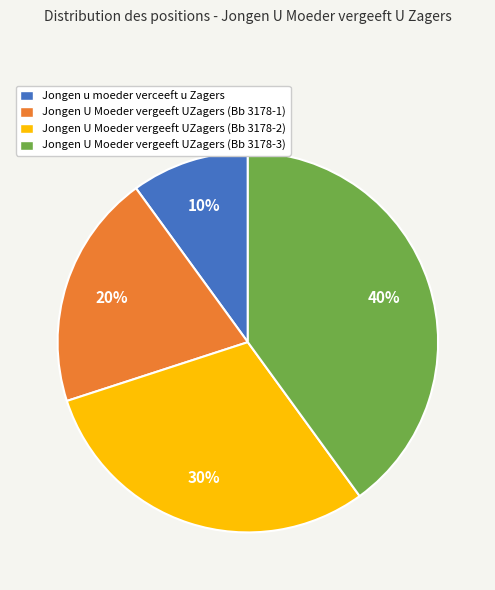

To the nearest percent, what is the difference between the largest and smallest slice percentages?

30%